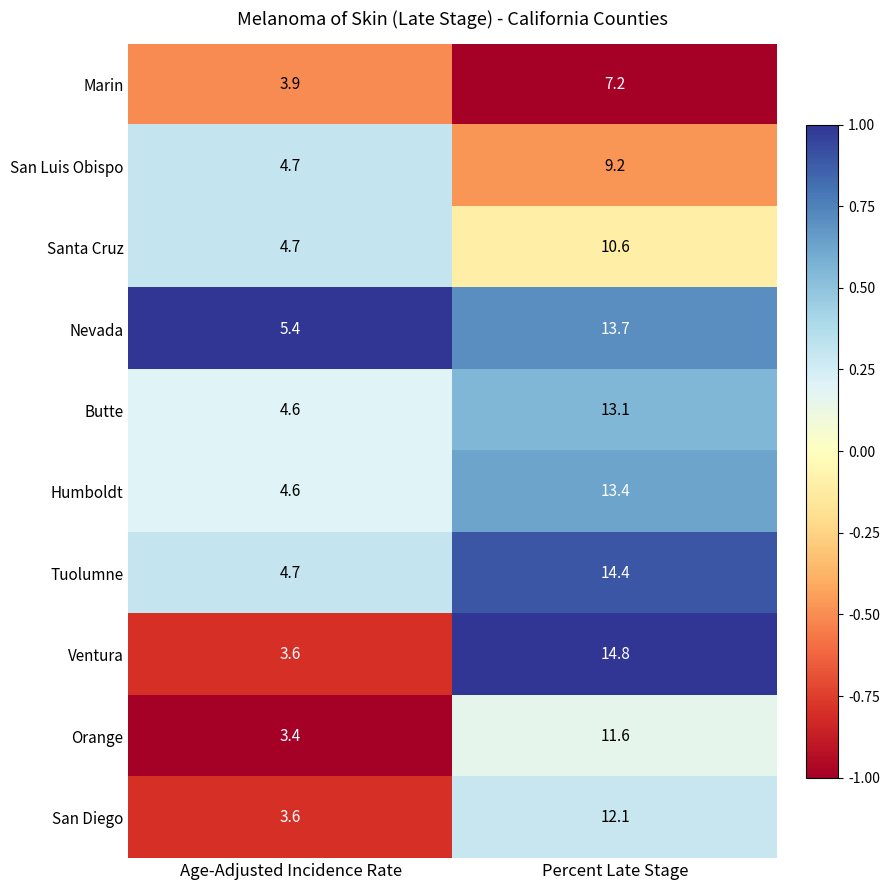

What is the sum of the Humboldt values at Age-Adjusted Incidence Rate and Percent Late Stage?

18.0